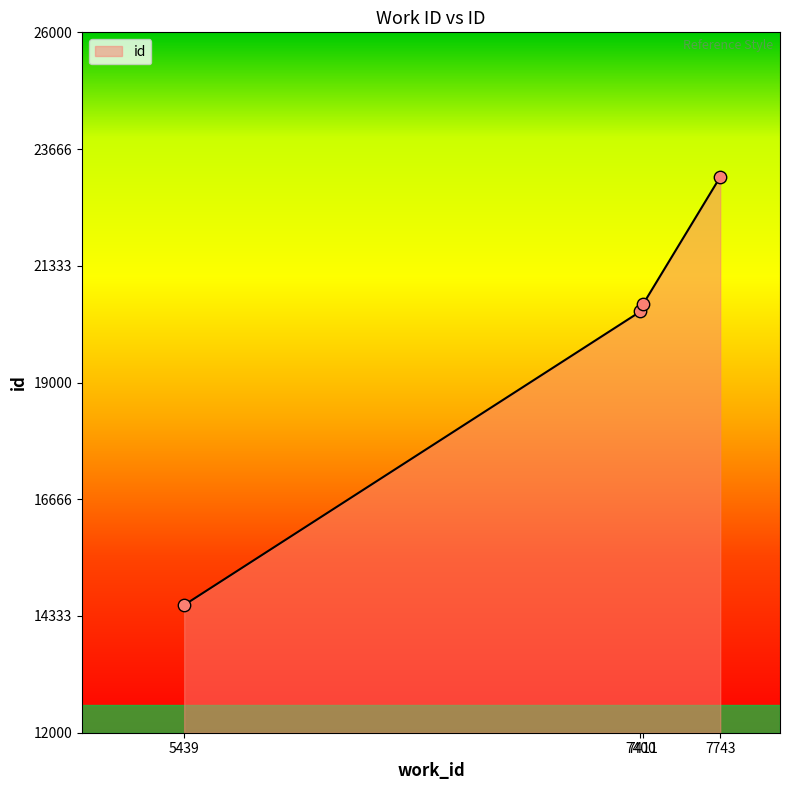

What is the change in value from 7400 to 7743?

+2689